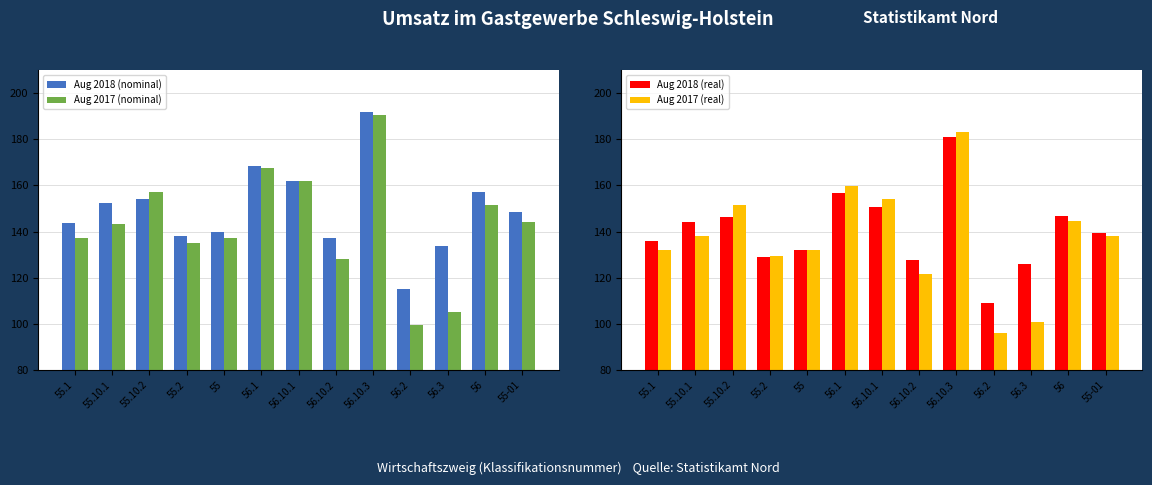

What is the difference between the maximum and second lowest values in the Aug 2017 (nominal) series?

85.7